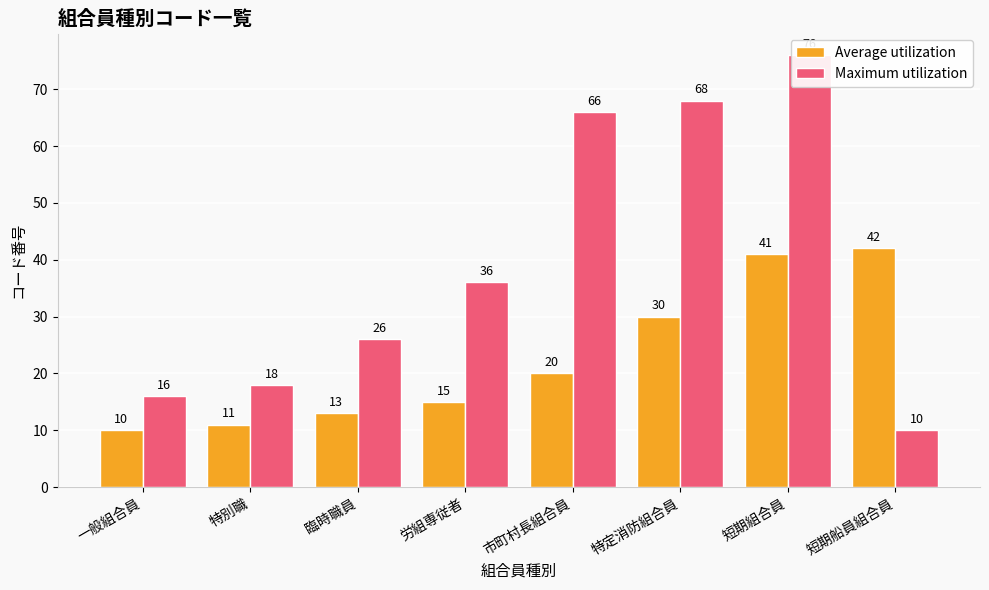

What position from the right is 特定消防組合員?

3